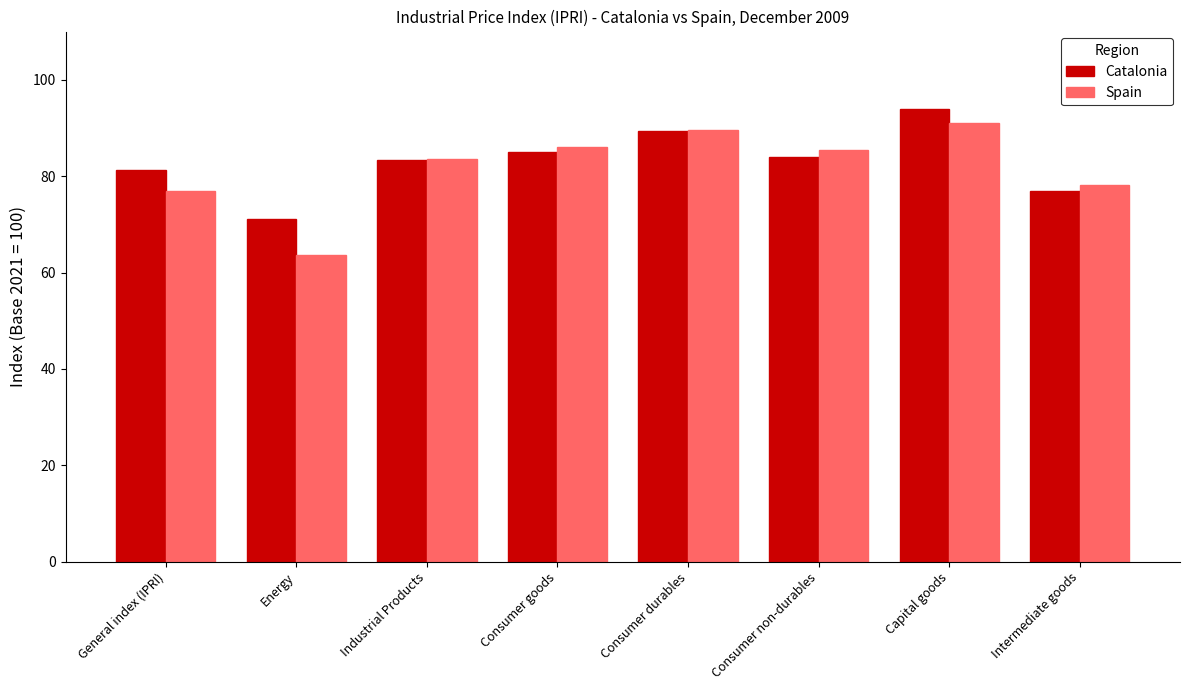

What is the minimum value shown in the chart?

63.6